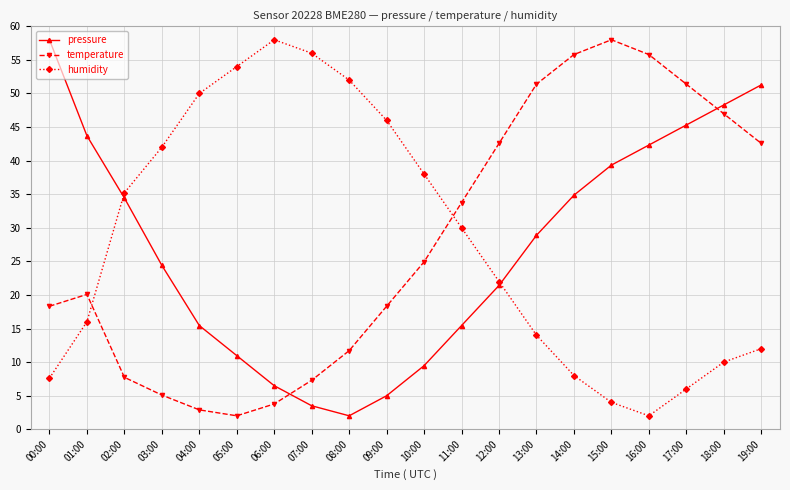

Between 00:00 and 14:00, which series saw the biggest shift?

temperature